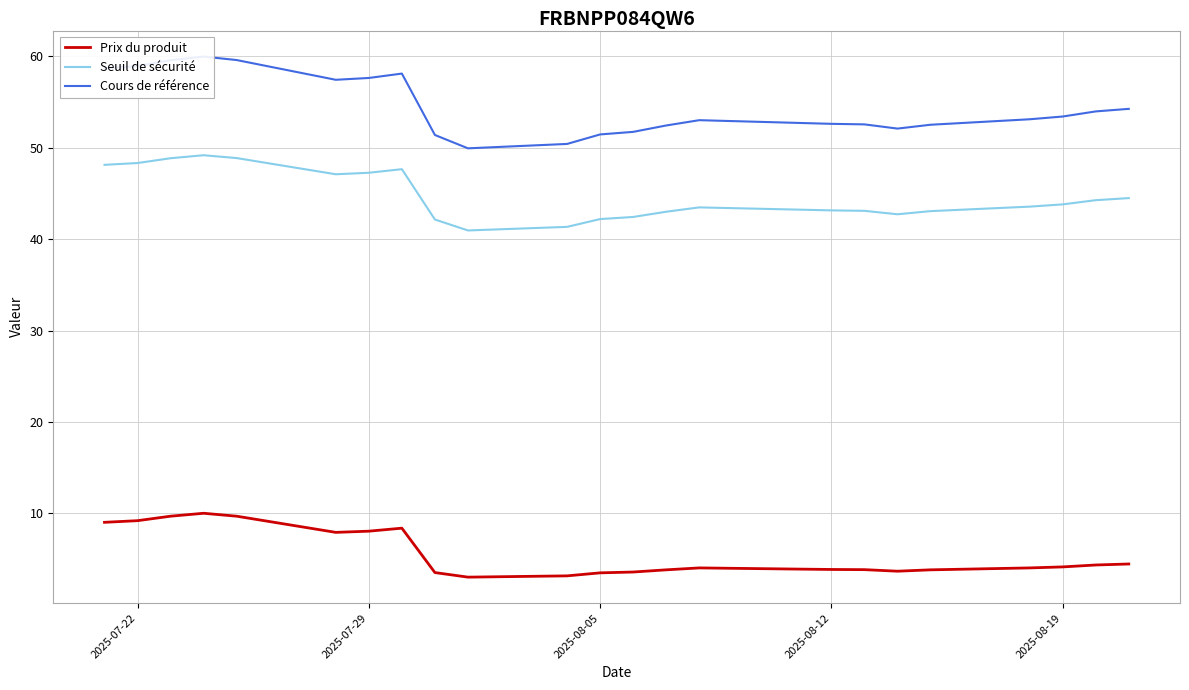

How many lines are shown in the chart?

3